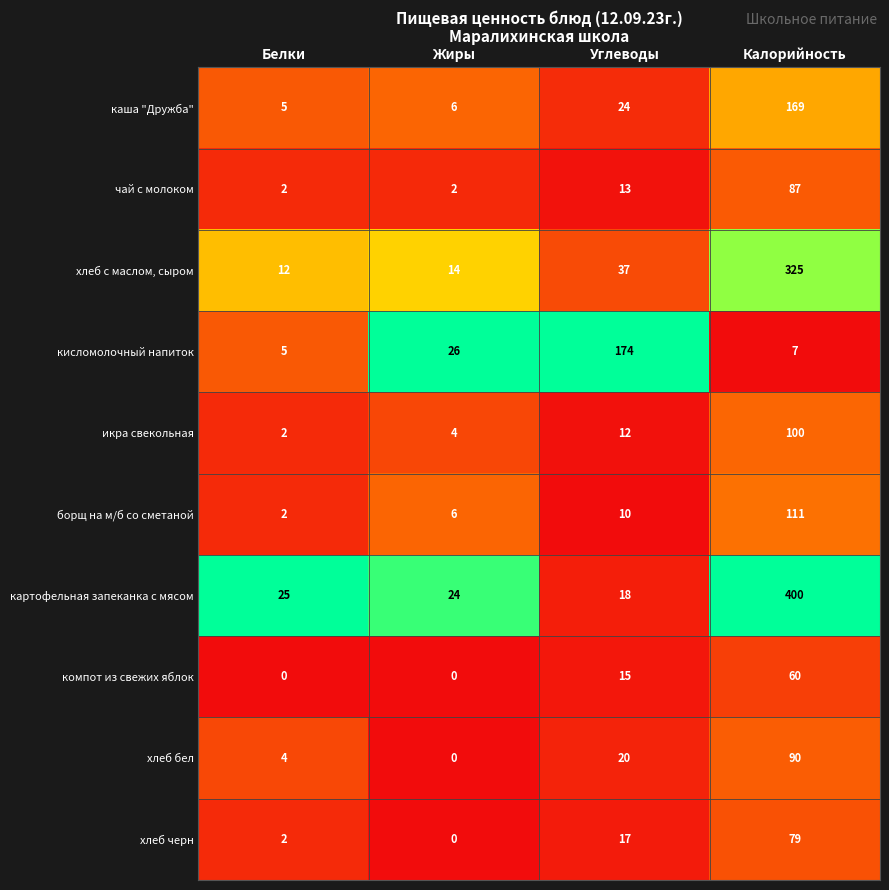

At Углеводы, list the series in order from smallest to largest.

борщ на м/б со сметаной, икра свекольная, чай с молоком, компот из свежих яблок, хлеб черн, картофельная запеканка с мясом, хлеб бел, каша "Дружба", хлеб с маслом, сыром, кисломолочный напиток